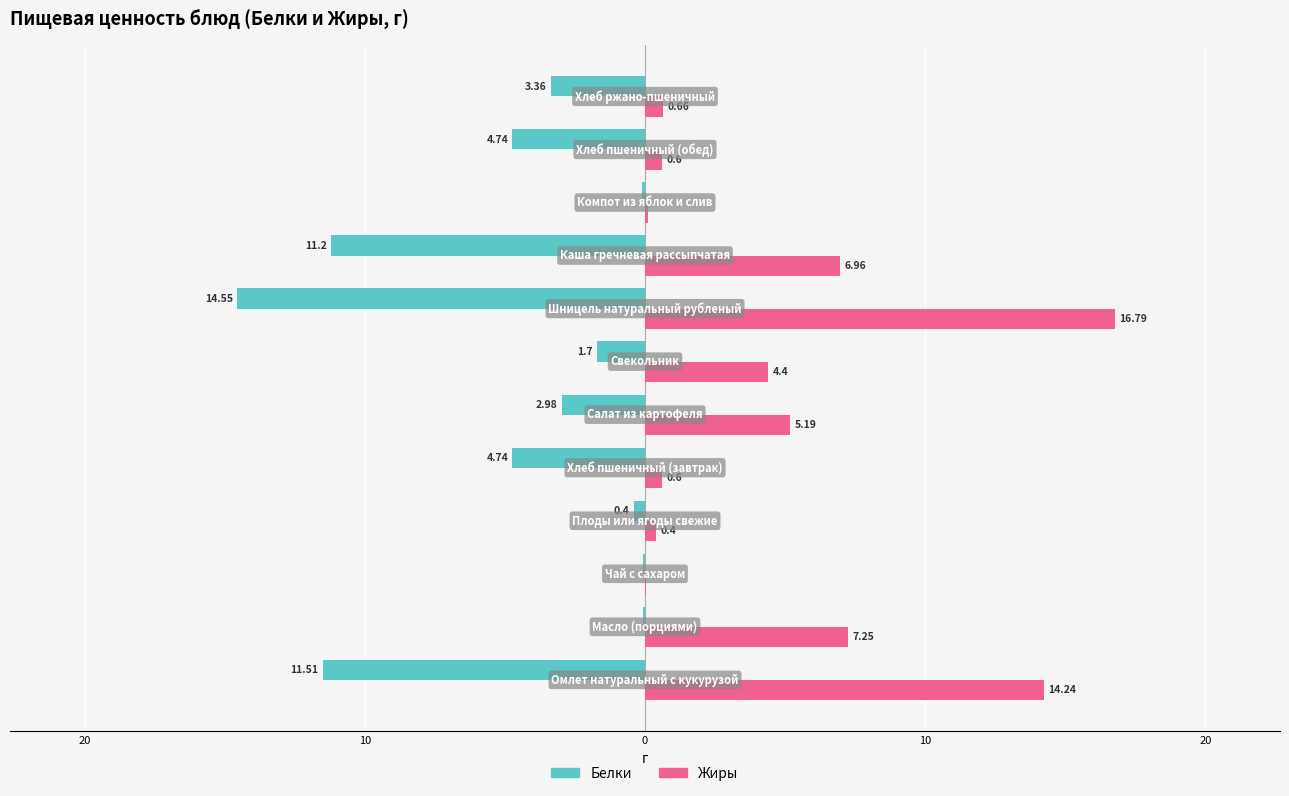

What is the maximum value shown in the chart?

16.8